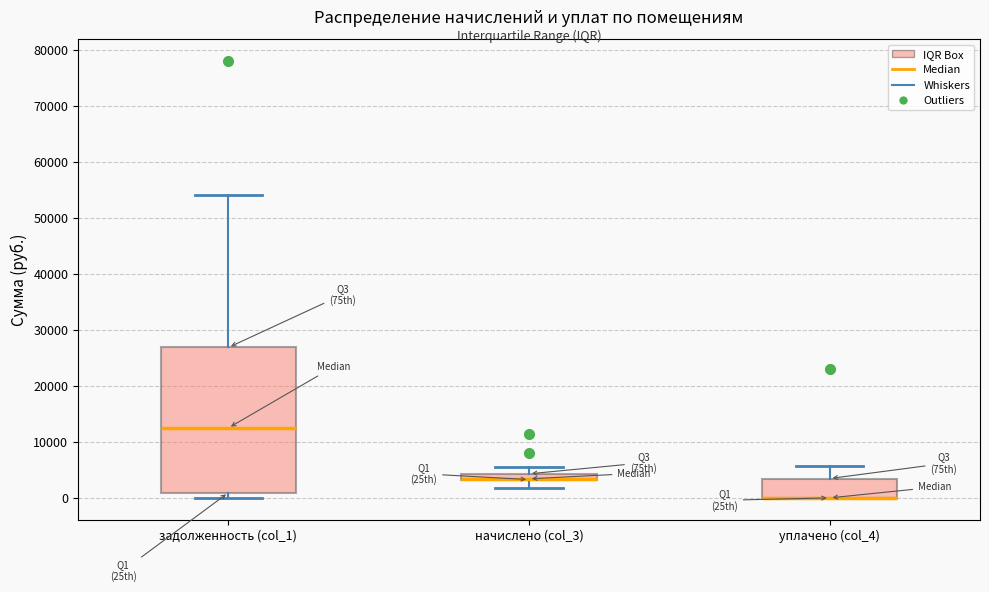

Where is the upper edge of the box for задолженность (col_1) on the y-axis? The values are not printed on the chart, so give them approximately, as read against the axis.

27000